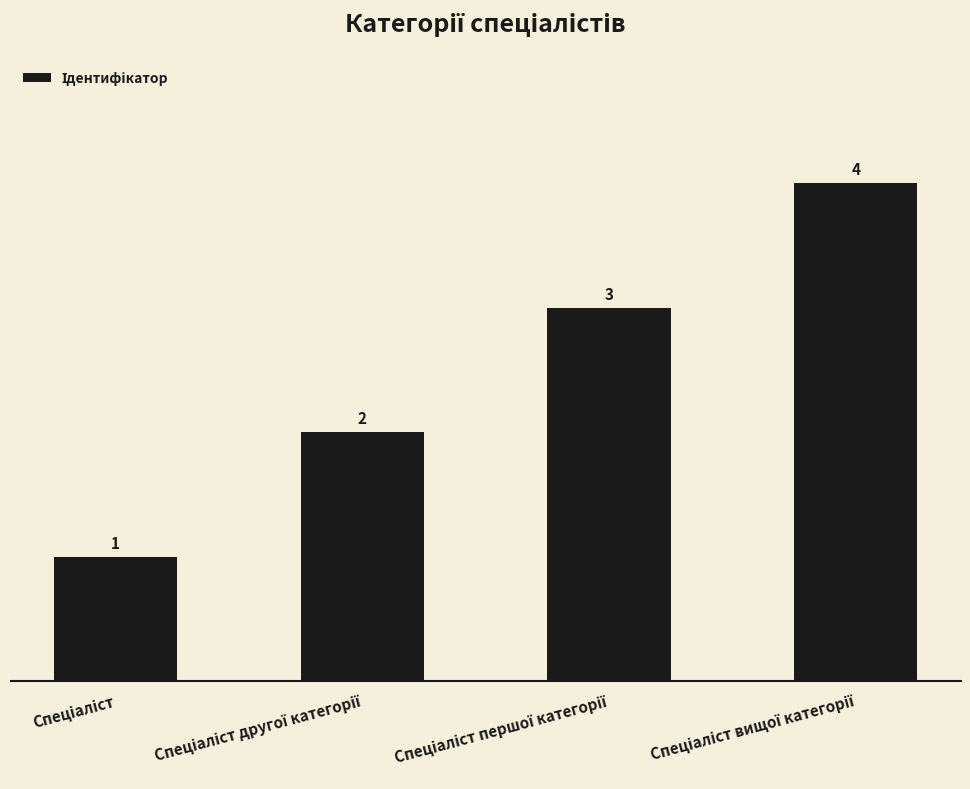

What is the greatest value displayed?

4